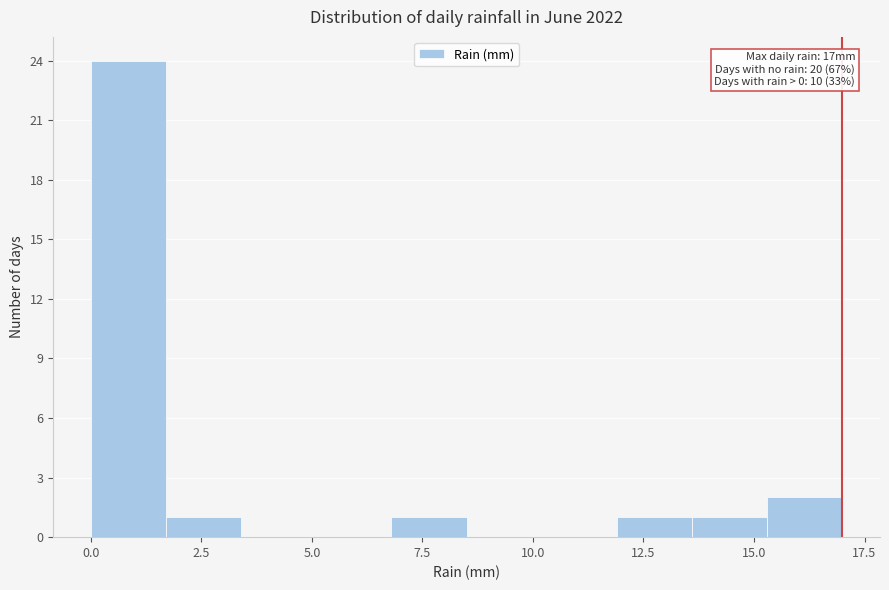

Around what value on the x-axis is the tallest bar? Give the approximate position of its centre, as read against the axis.

1.0